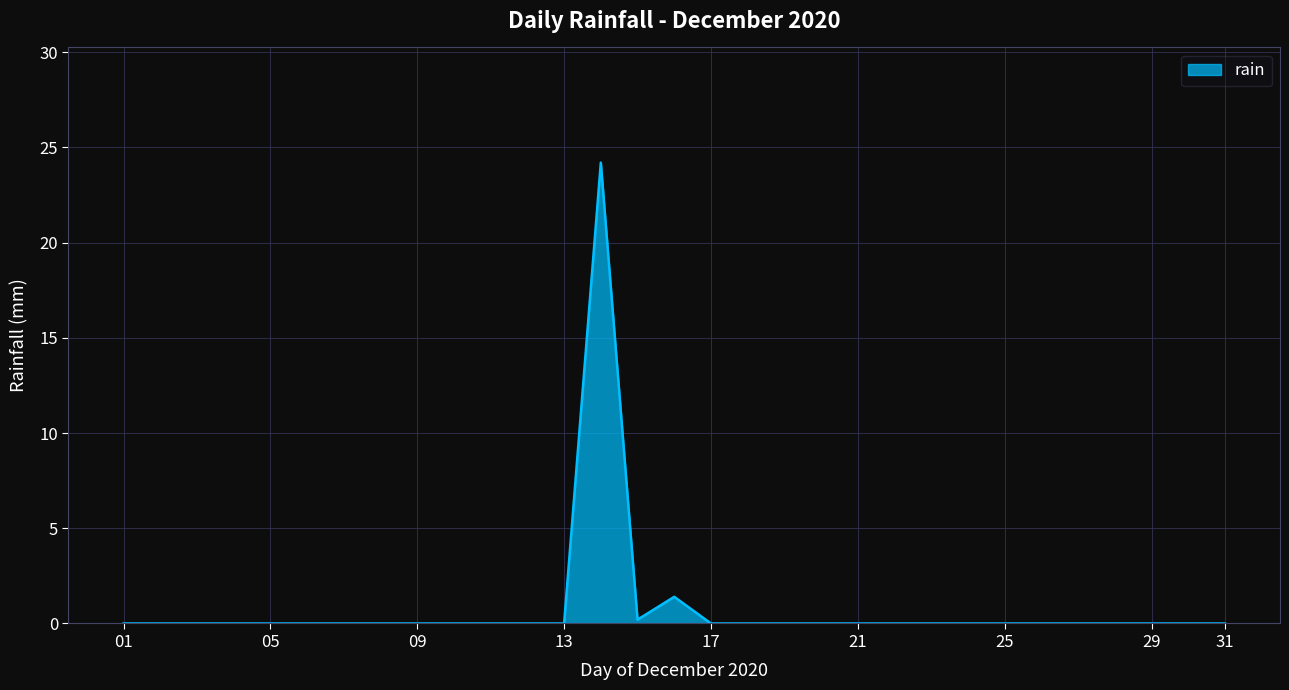

Count the number of categories in the chart.

31